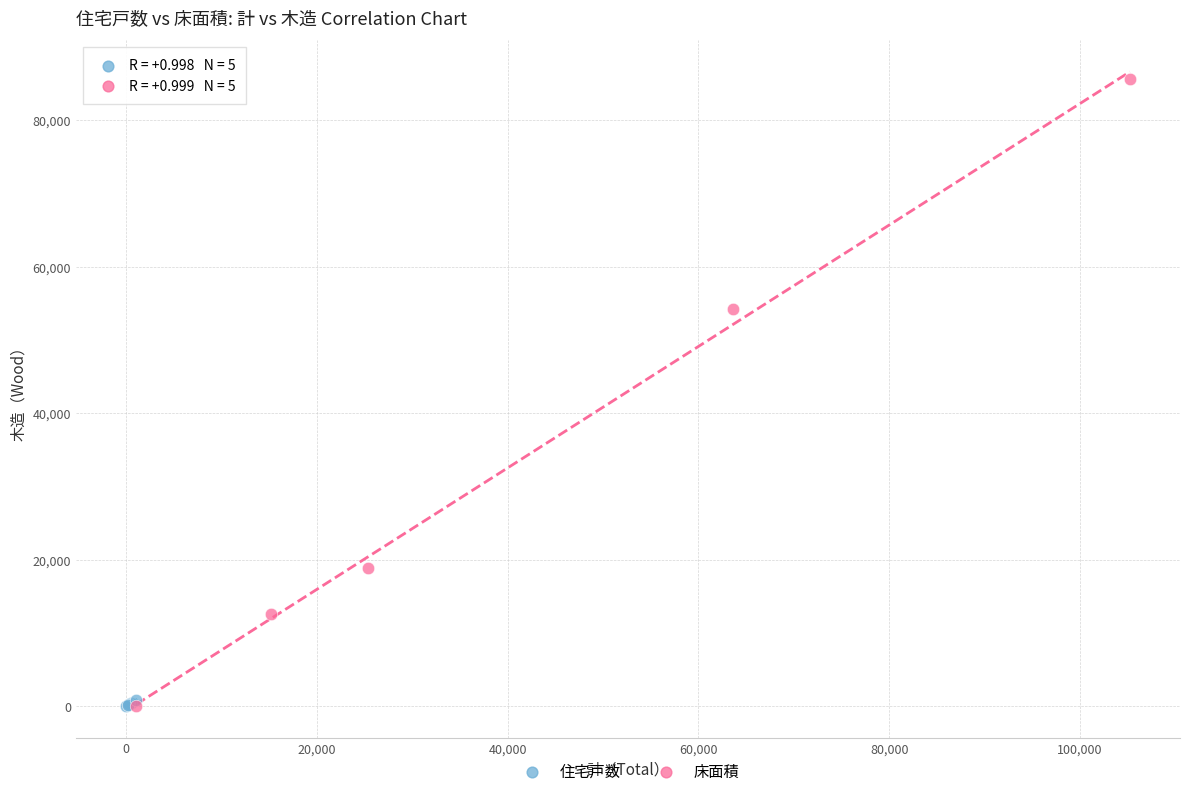

Which series has the widest spread of Y values?

床面積